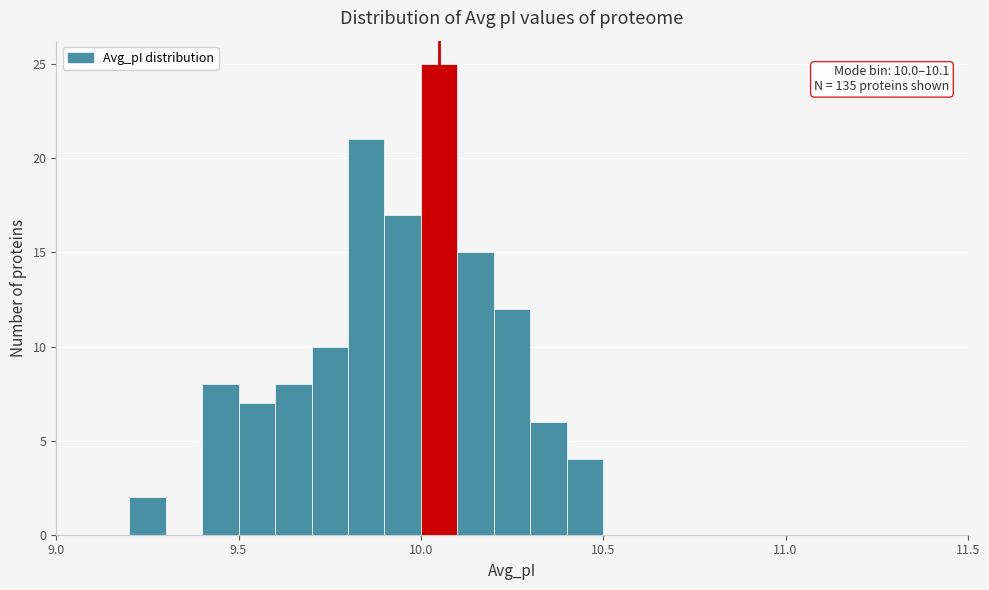

Read against the x-axis, roughly where is the centre of the tallest bar?

10.05